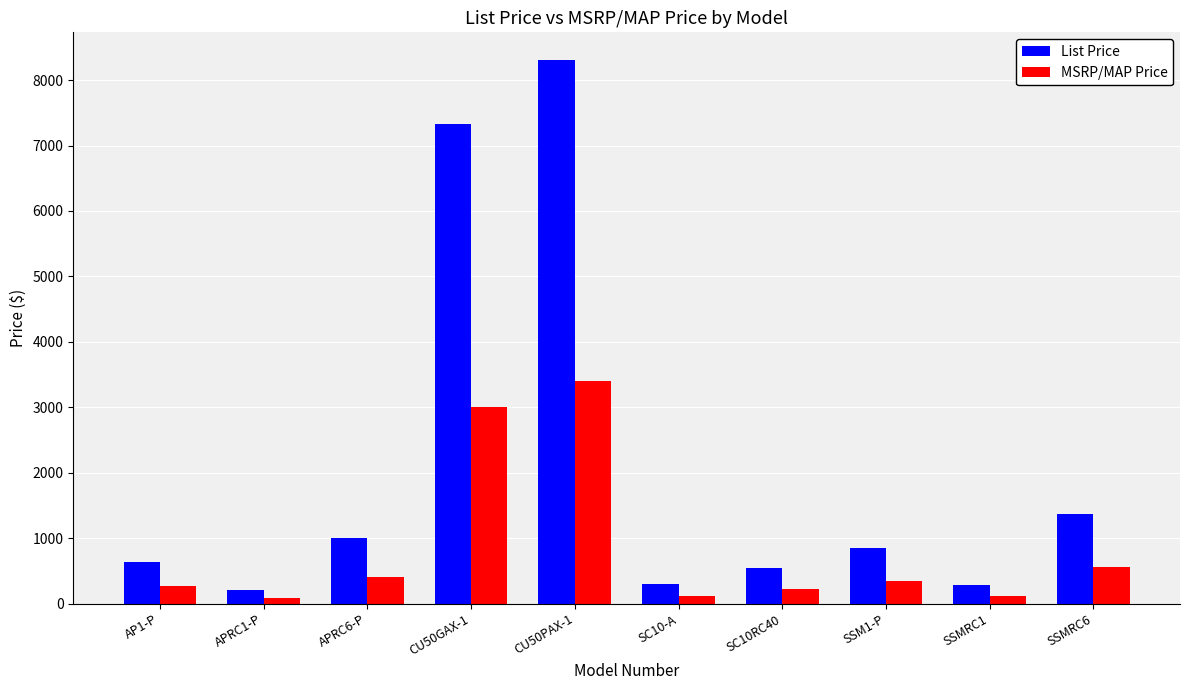

At how many categories does at least one series exceed 3239?

2